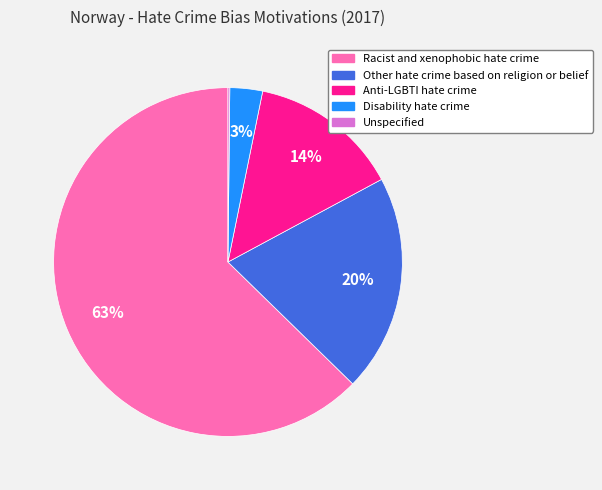

To the nearest percent, what is the difference between the Other hate crime based on religion or belief and Disability hate crime slice percentages?

17%